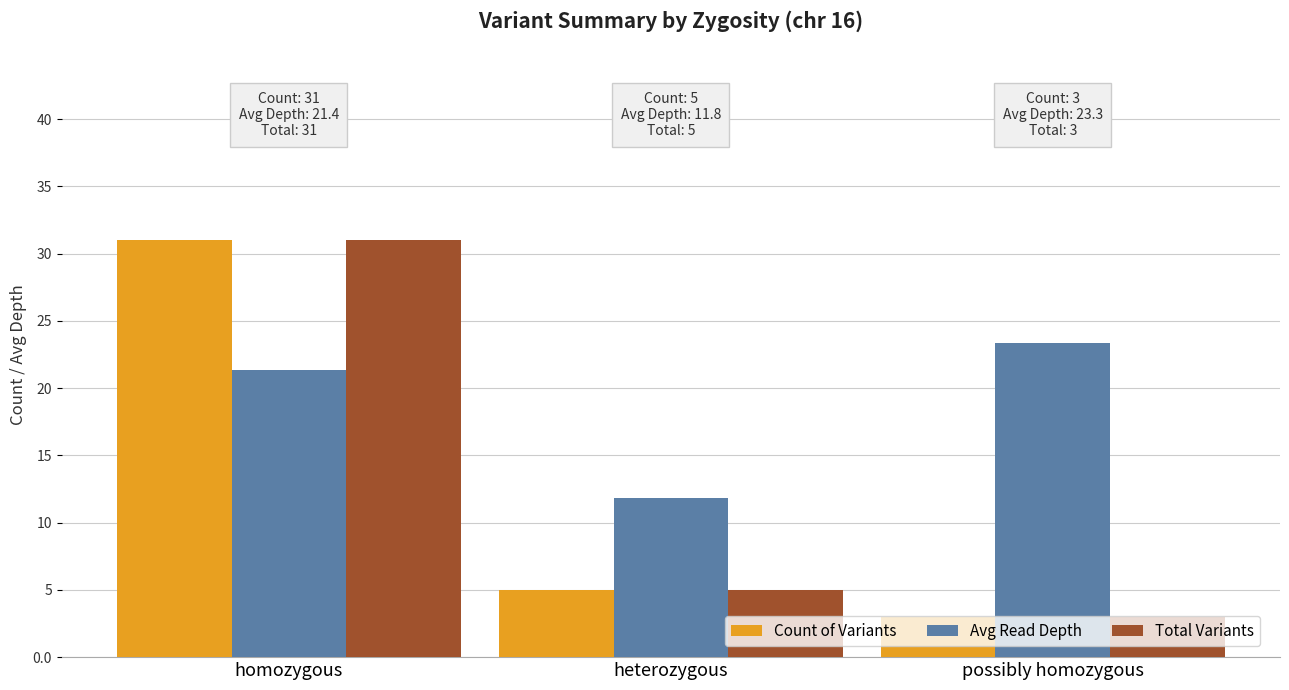

What is the difference between the Total Variants values at homozygous and heterozygous?

26.0